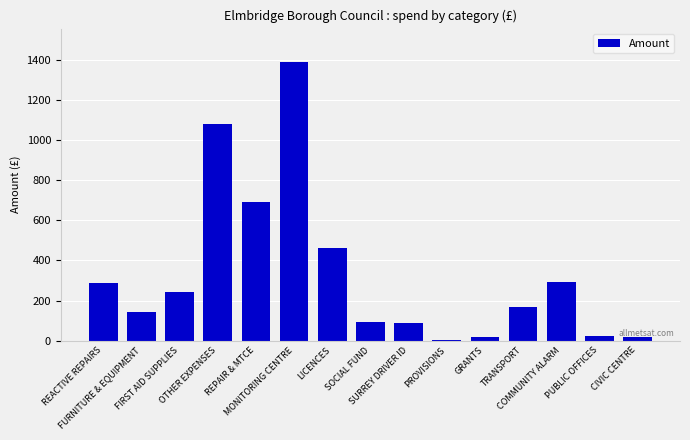

Where is the data nearest to the value 696?

REPAIR & MTCE